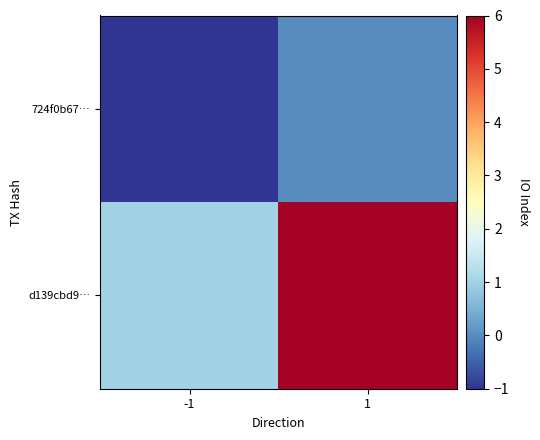

What is the maximum value shown in the chart?

6